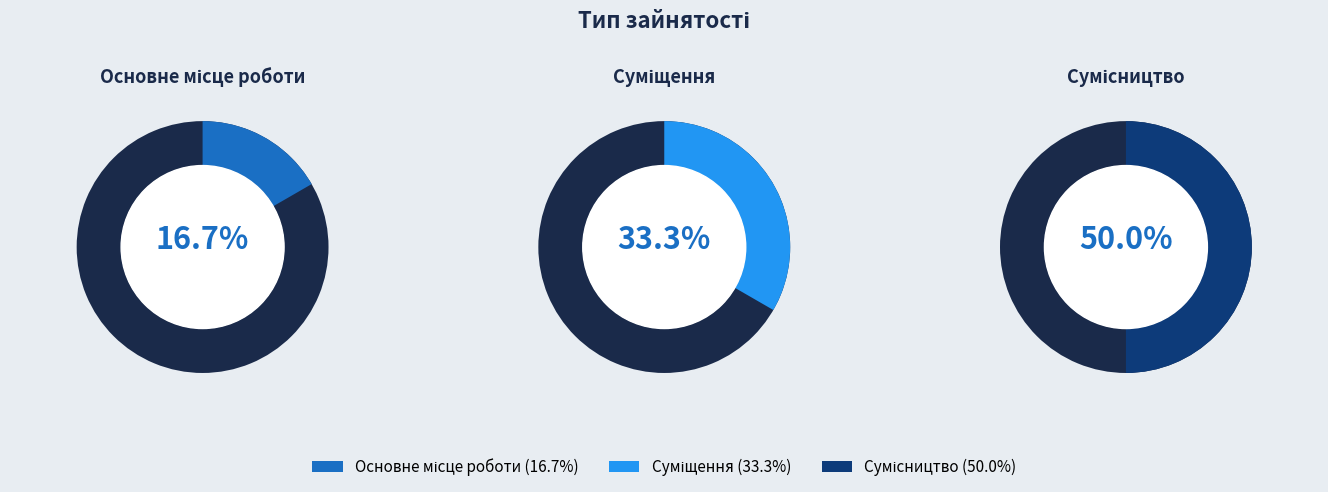

Do Основне місце роботи and Суміщення together represent more than half of the pie?

No